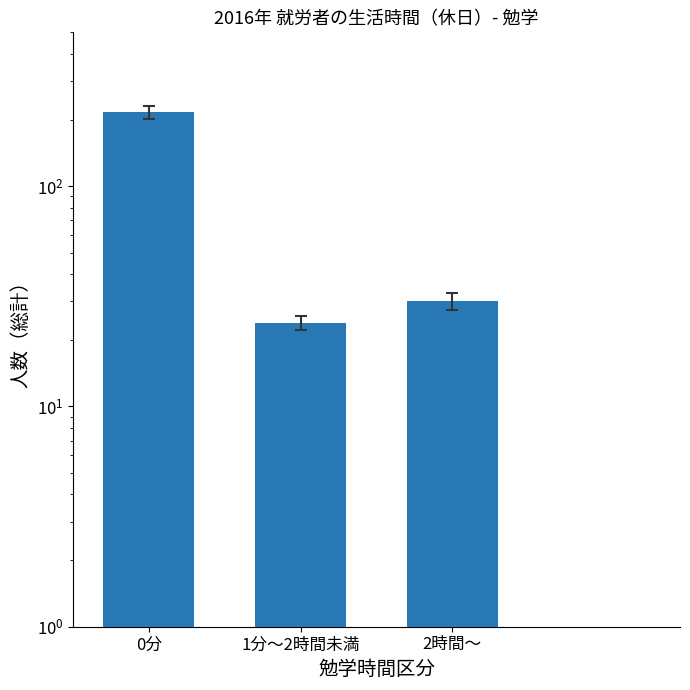

Is it true that the value at 2時間～ is 10?

False